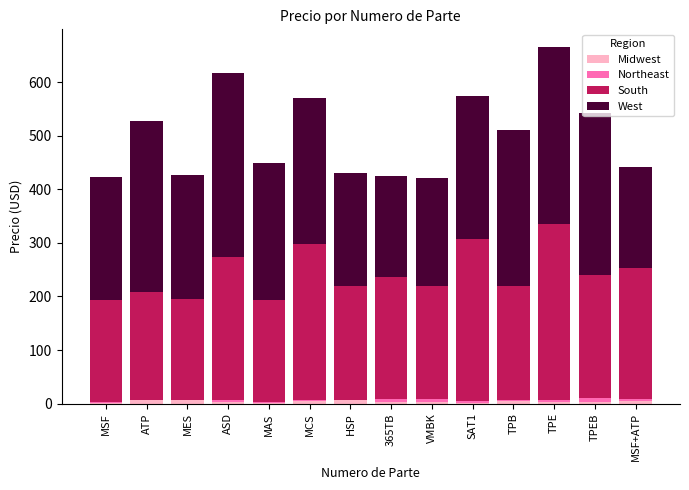

Which series has the largest total across all categories?

West